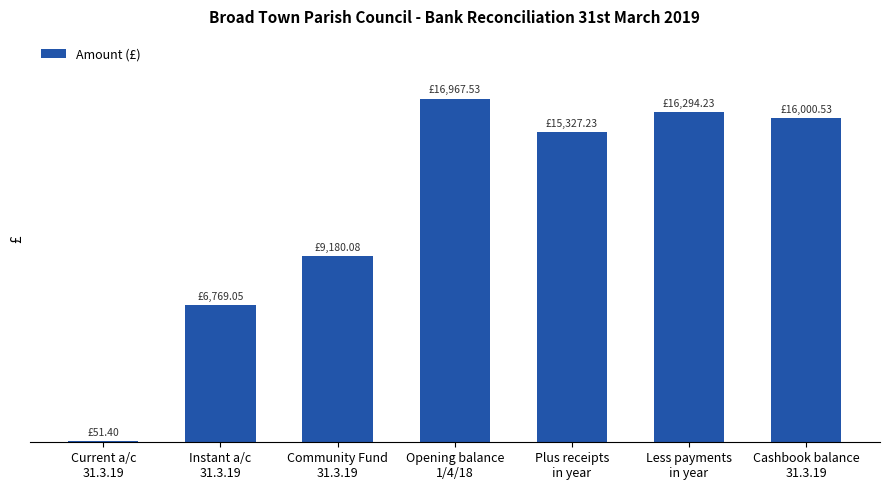

At which category does the chart reach its peak across all series?

Opening balance
1/4/18